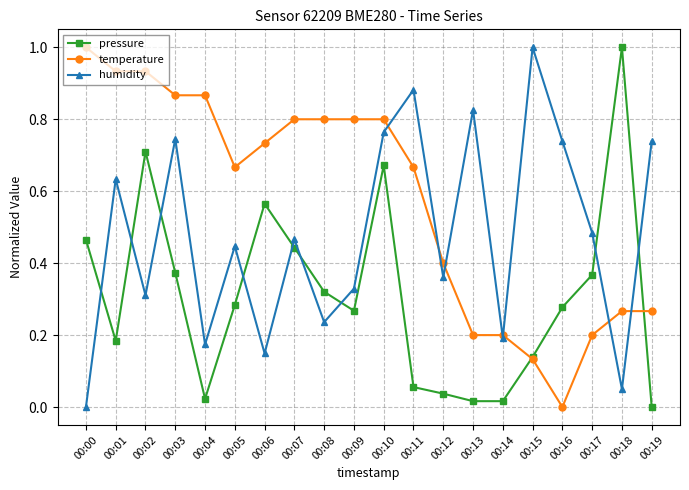

True or false: pressure has more than 0 interior local peaks.

True